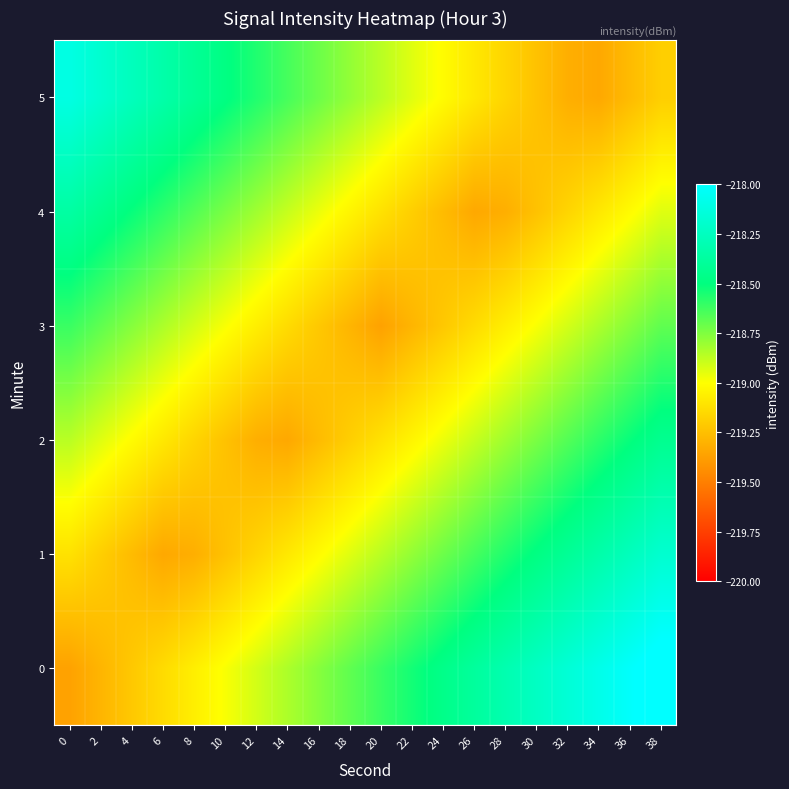

At 22, list the series in order from smallest to largest.

3, 4, 2, 5, 1, 0